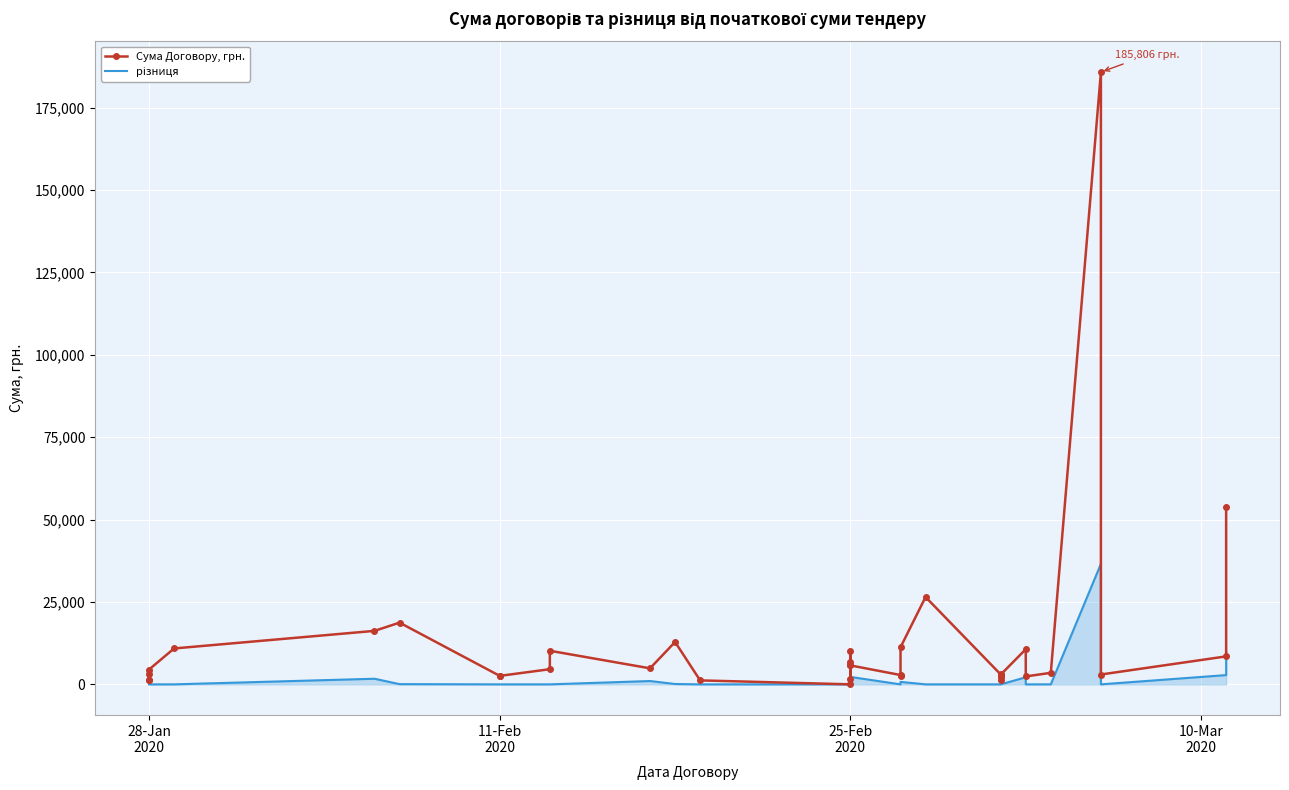

What is the average value of the Сума Договору, грн. series?

12433.0